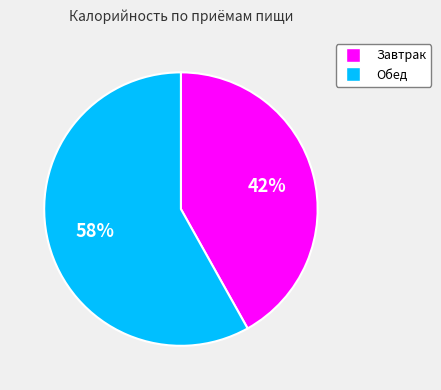

What is the ratio of the value at Обед to the value at Завтрак?

1.4